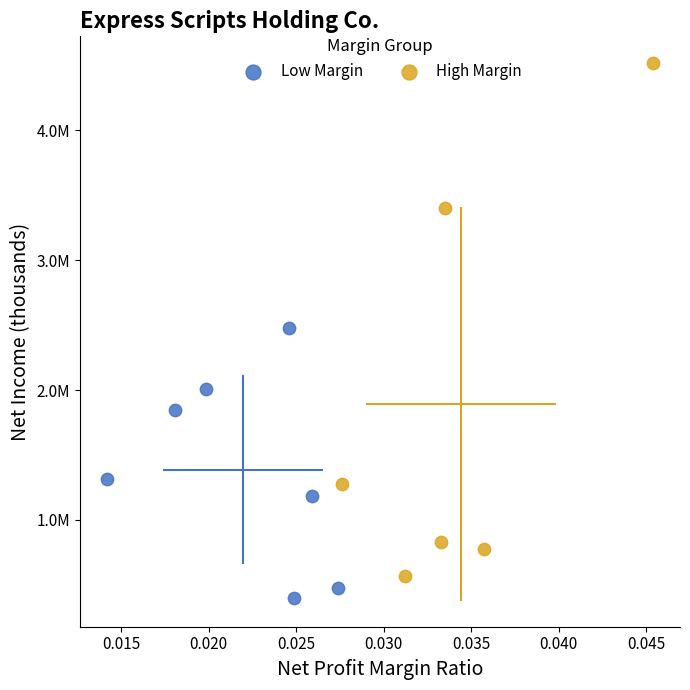

Which series reaches the minimum Y coordinate?

Low Margin